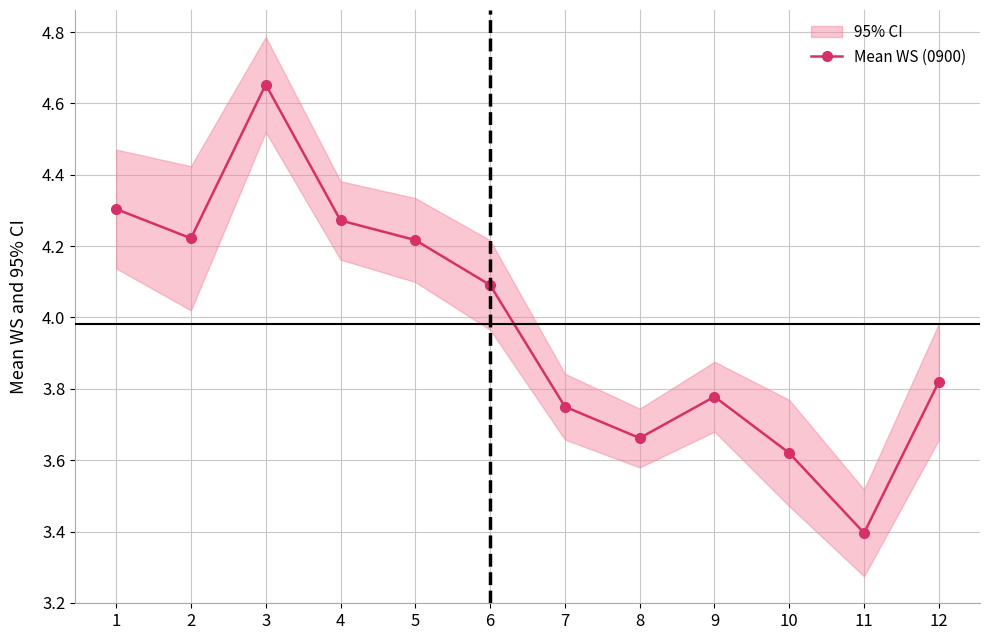

What is the value of the 2nd point from the left?

4.2